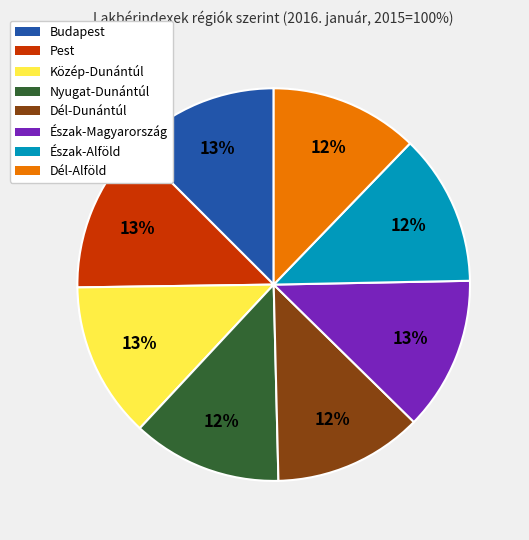

To the nearest percent, what is the average slice percentage?

12%